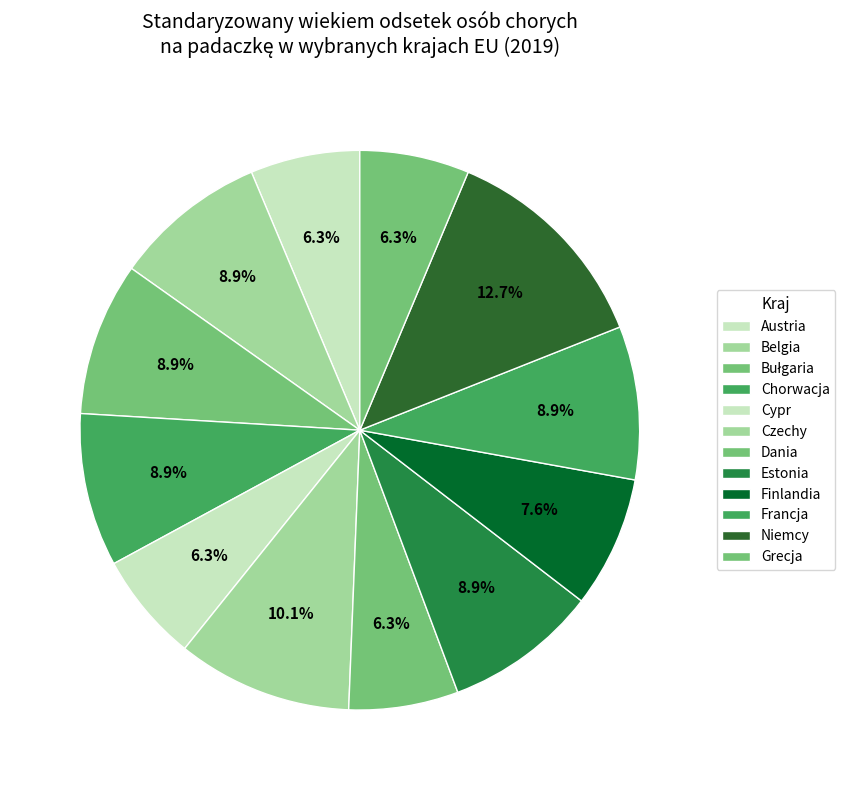

To the nearest percent, what percentage of the pie is Cypr?

6%